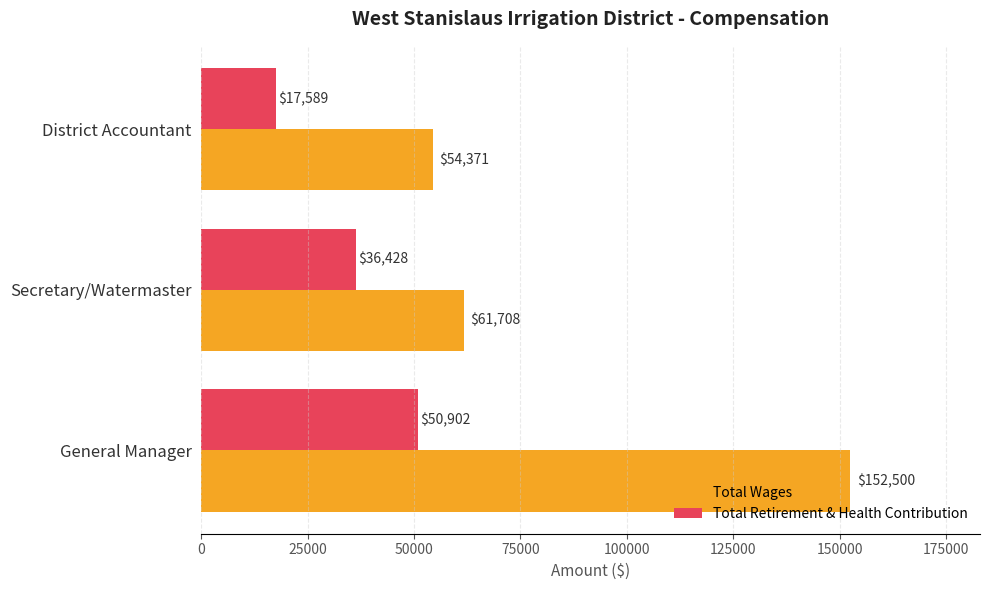

At which category is the sum across all series the highest?

General Manager